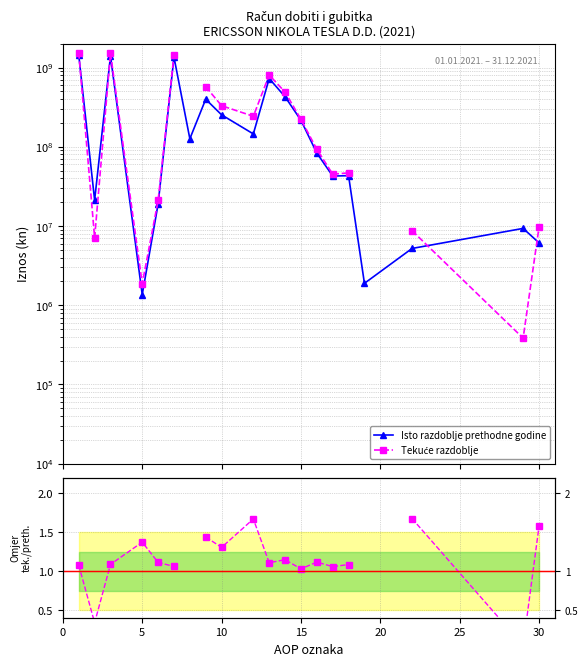

At how many categories does at least one series exceed 869660858?

3